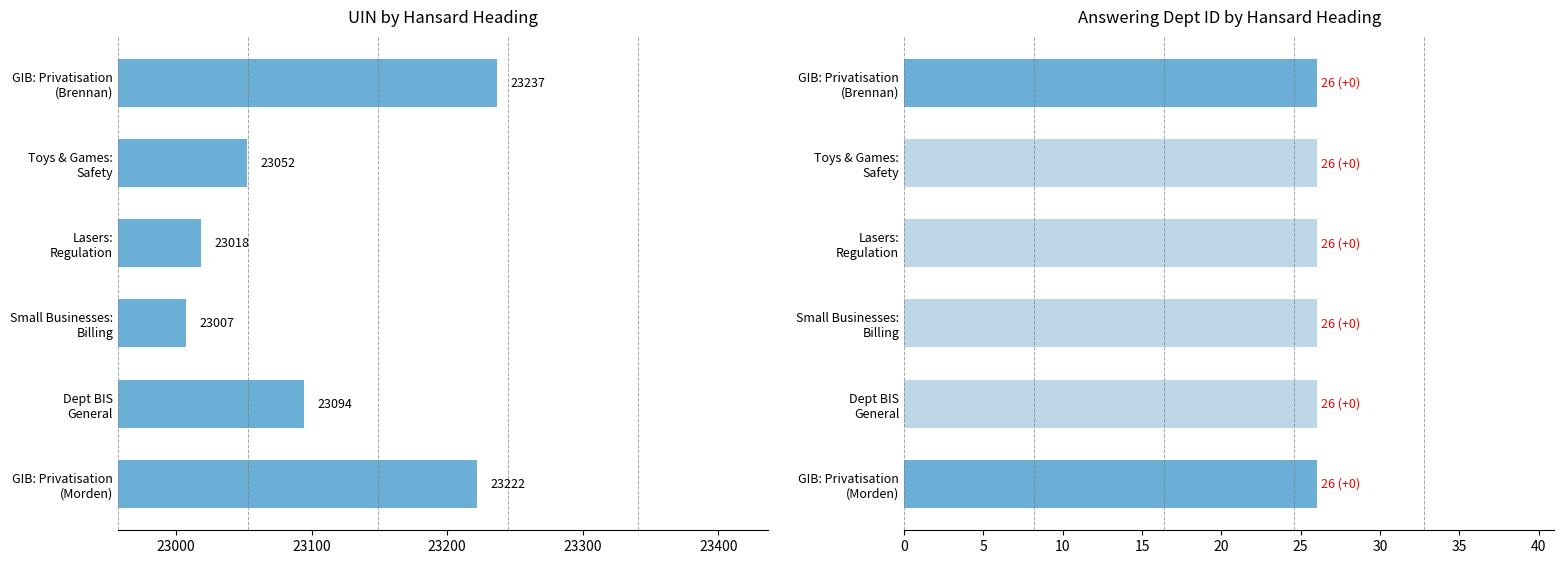

Rank the series by their maximum value, from lowest to highest.

answering dept id, uin